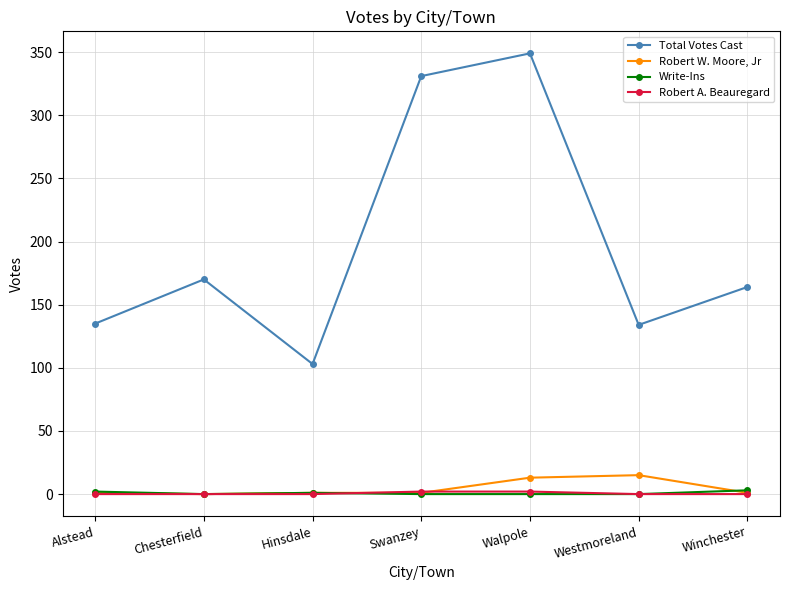

The Total Votes Cast series shows 76 at Winchester. True or false?

False